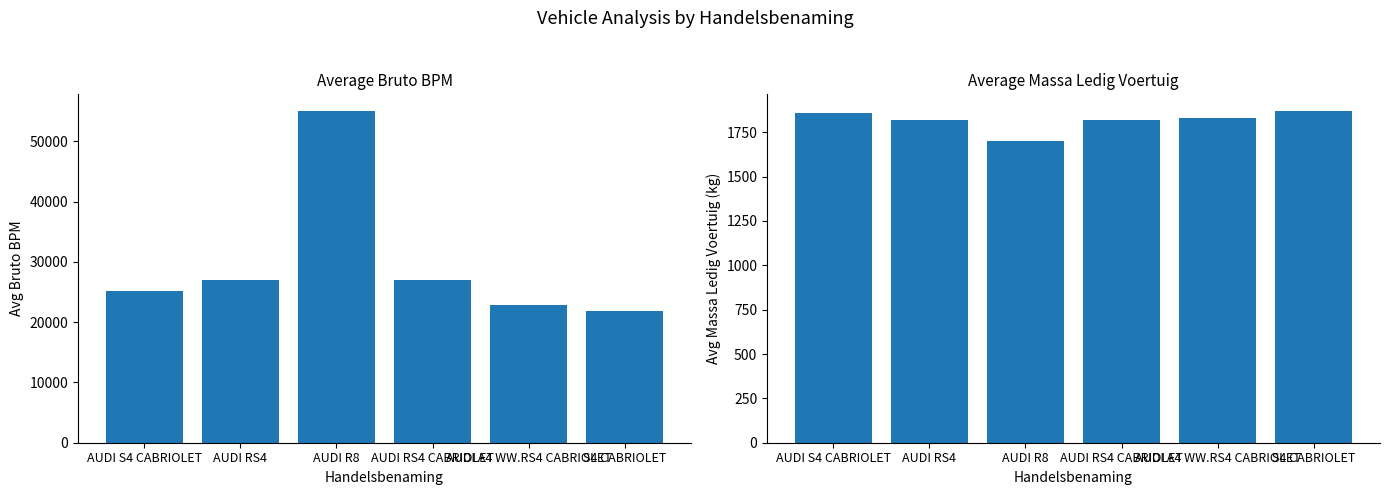

Does the chart contain stacked bars?

No